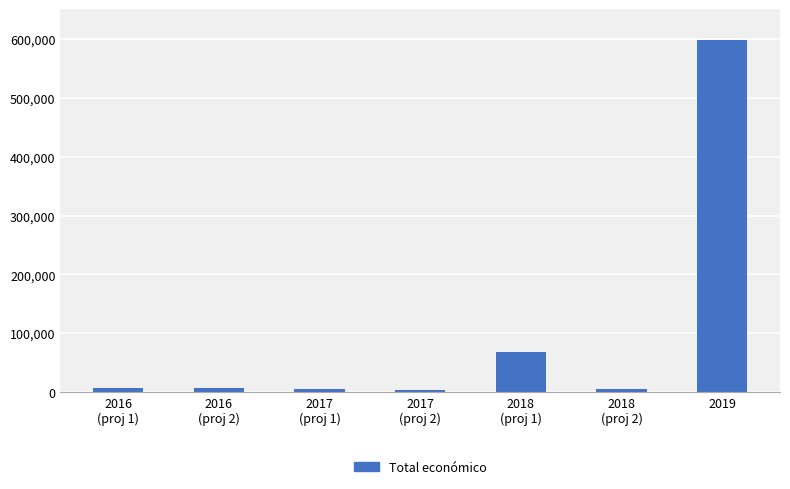

What is the difference between the maximum and minimum values?

593331